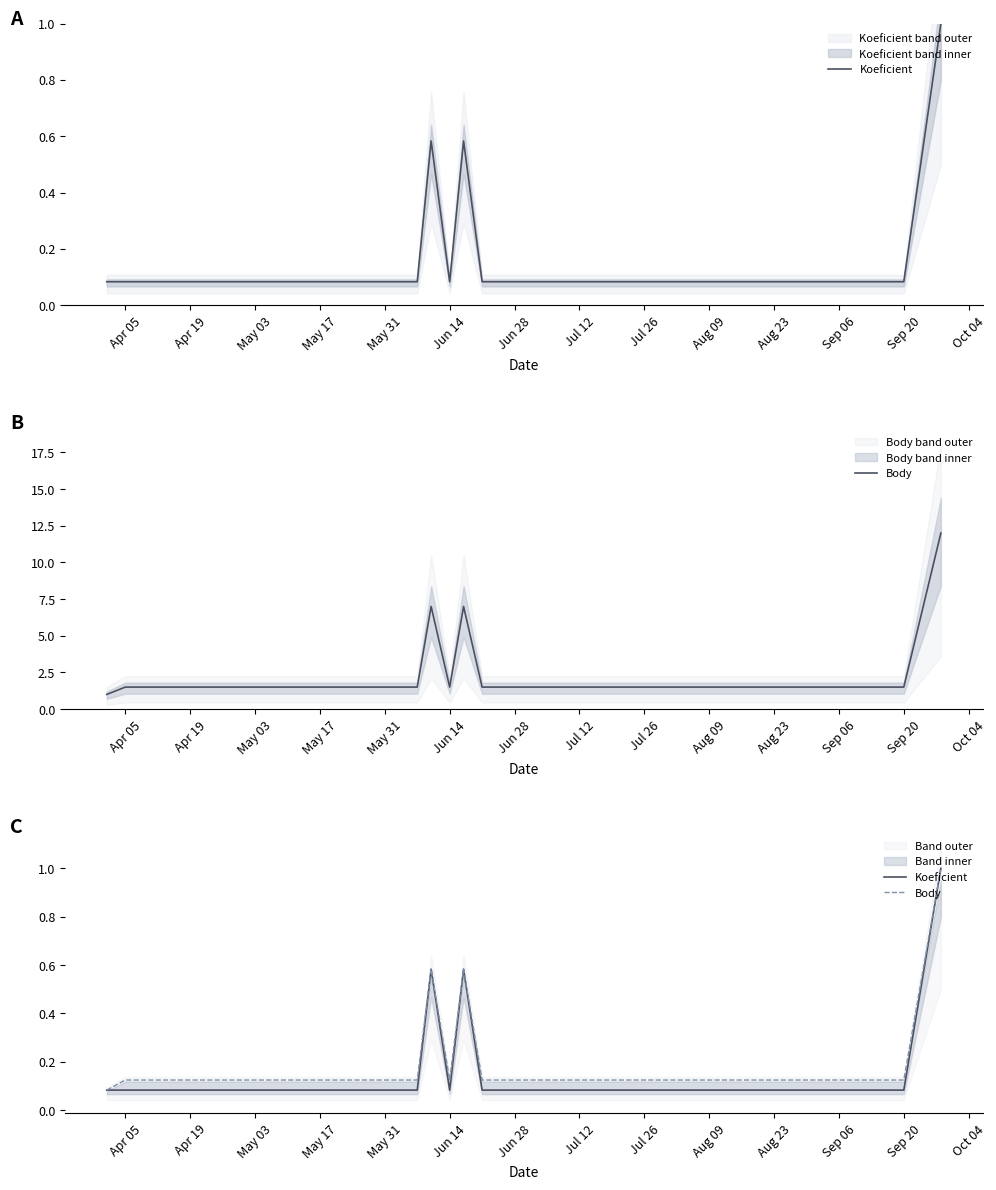

True or false: Koeficient and Body cross at least once.

False